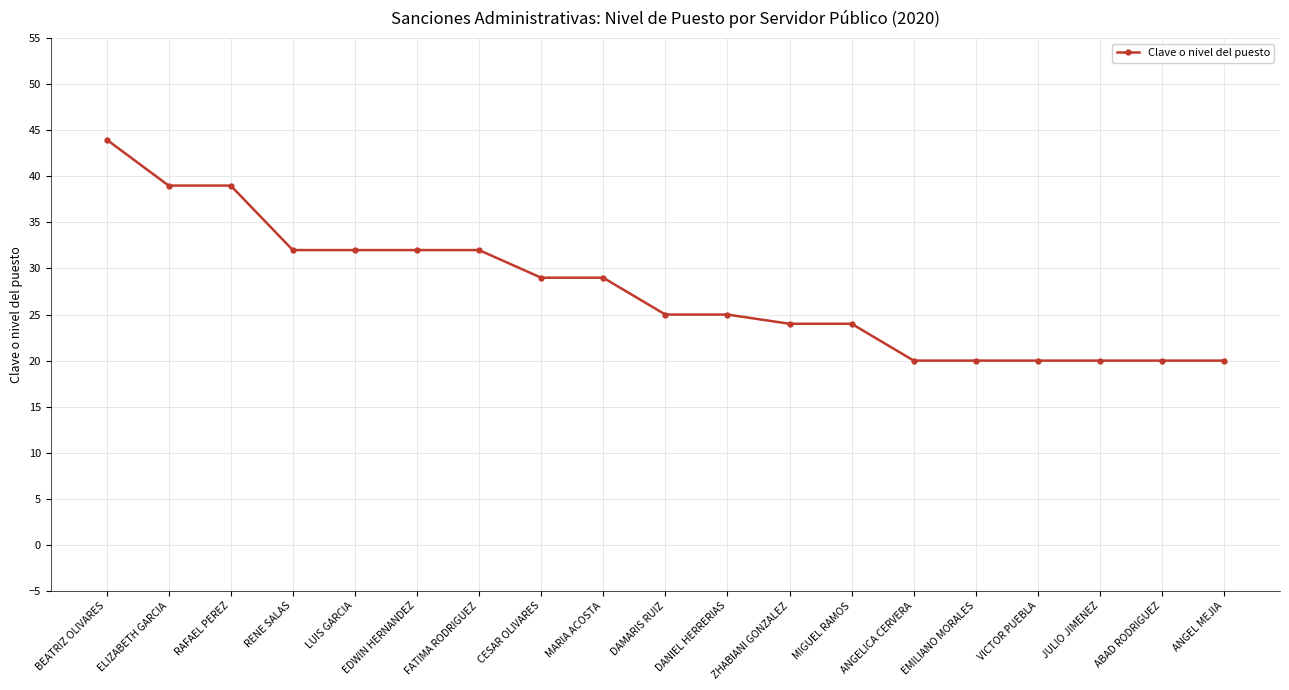

Reading left to right, transcribe all the data shown in this chart.

44	39	39	32	32	32	32	29	29	25	25	24	24	20	20	20	20	20	20